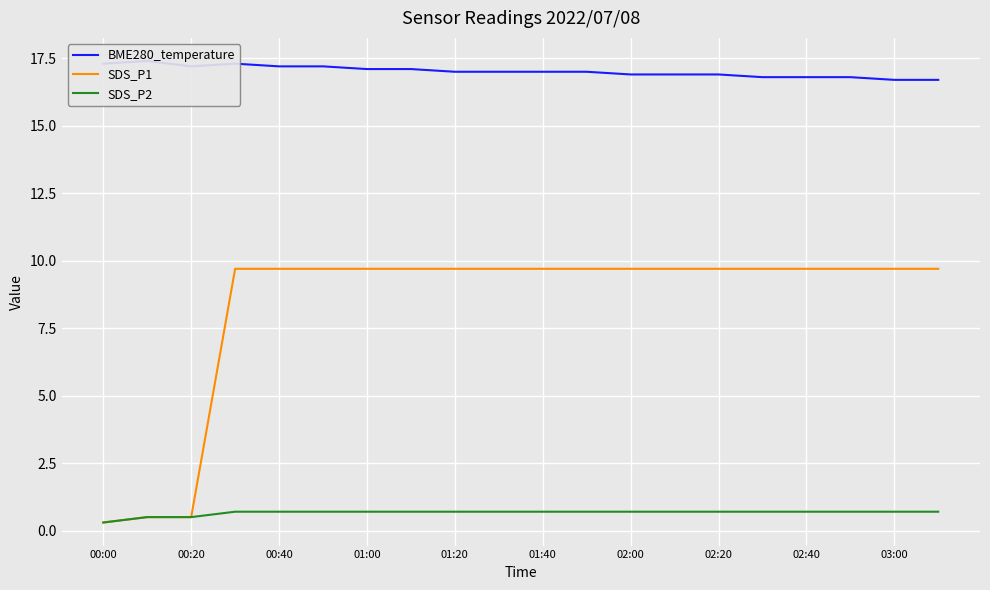

What is the value of the SDS_P1 point at the 3rd from the left?

0.5